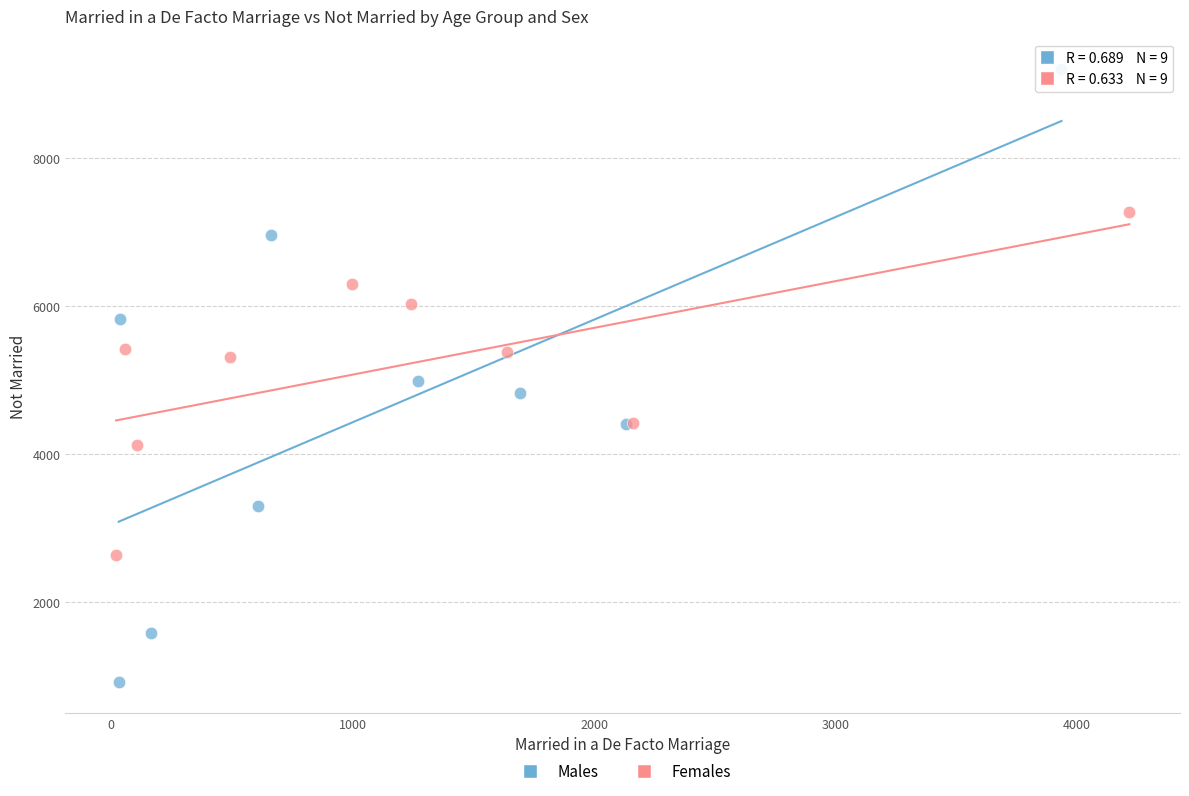

Which series contains the highest Y value?

Males